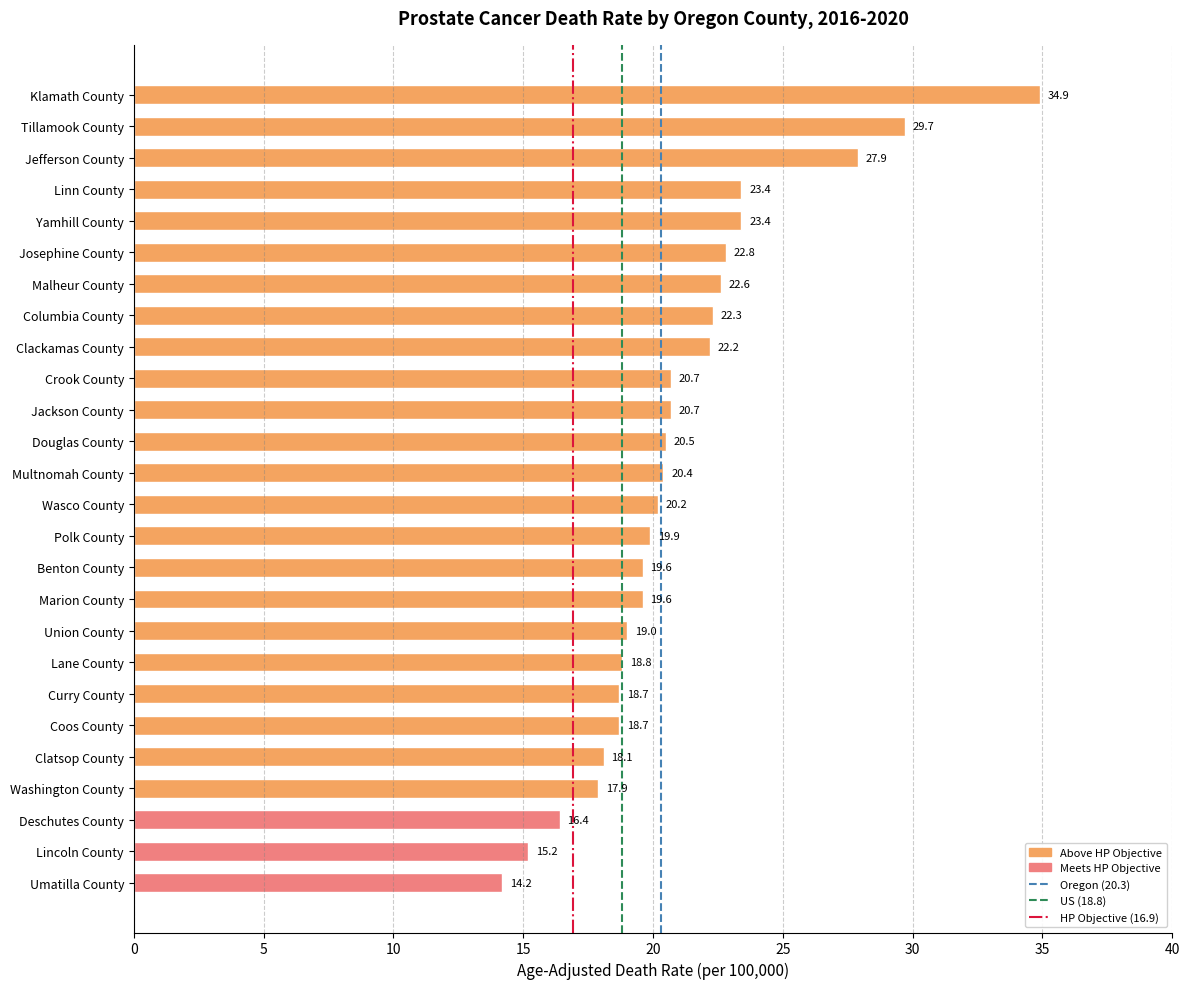

The value at Clackamas County is 8.2. True or false?

False